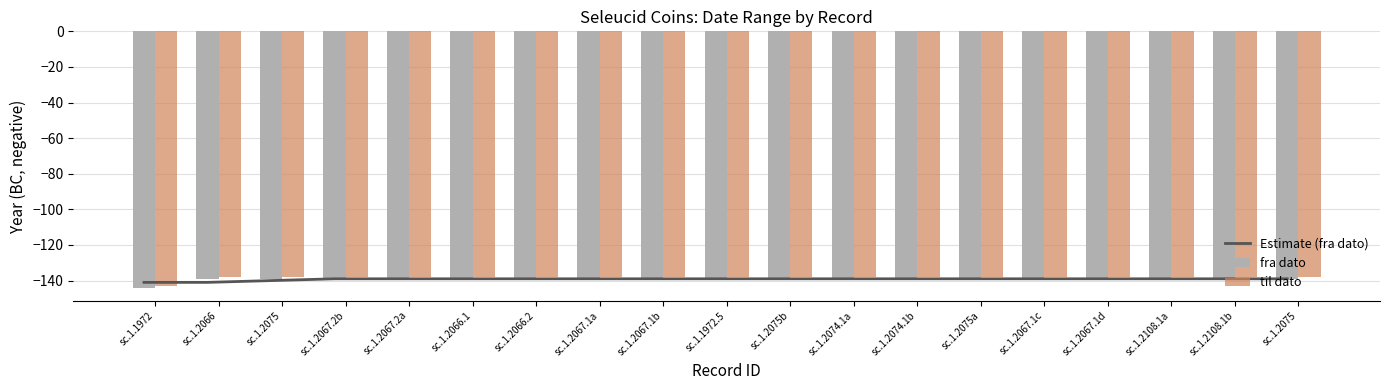

At which category is the sum across all series the highest?

sc.1.2067.2b